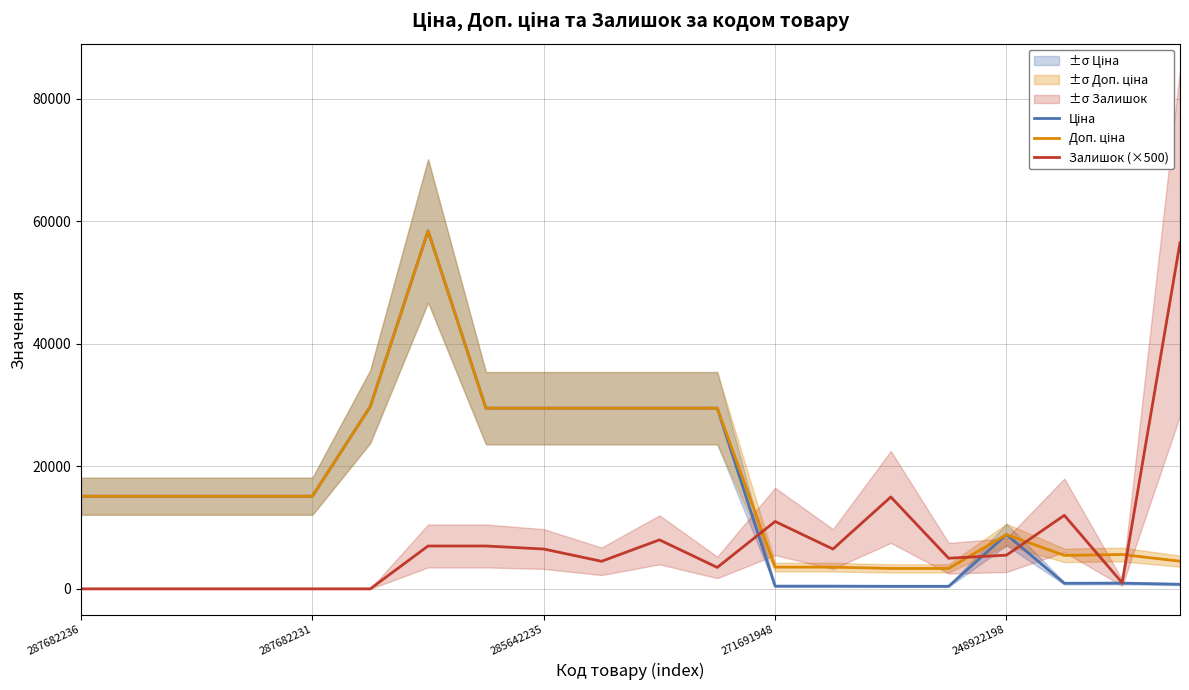

Is the value of Залишок (×500) at 287682236 greater than the value of Ціна at 10?

No